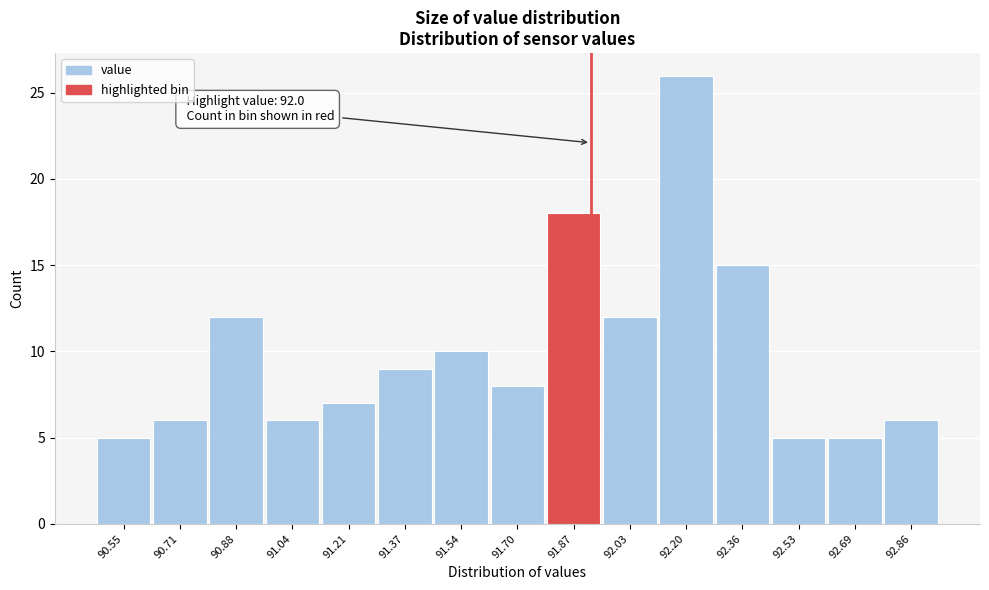

Reading right to left, list all the values displayed in this chart.

92.86=6	92.69=5	92.53=5	92.36=15	92.20=26	92.03=12	91.87=18	91.70=8	91.54=10	91.37=9	91.21=7	91.04=6	90.88=12	90.71=6	90.55=5